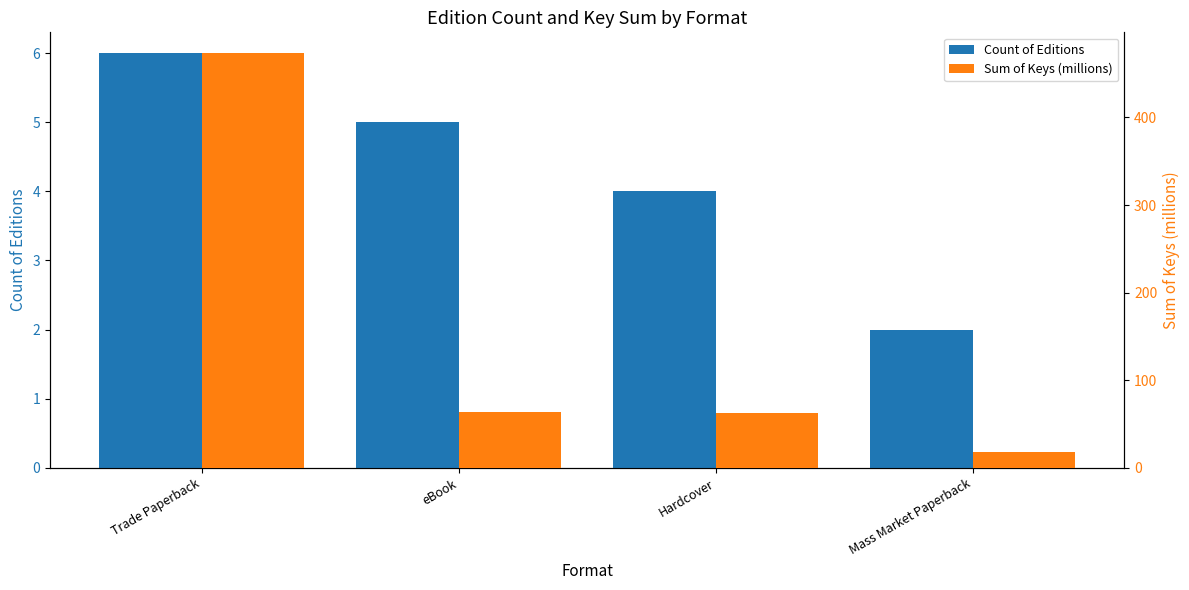

Reading left to right, extract all data points from this chart.

Count of Editions: 6.0	5.0	4.0	2.0
Sum of Keys (millions): 473.4	63.9	62.3	18.3